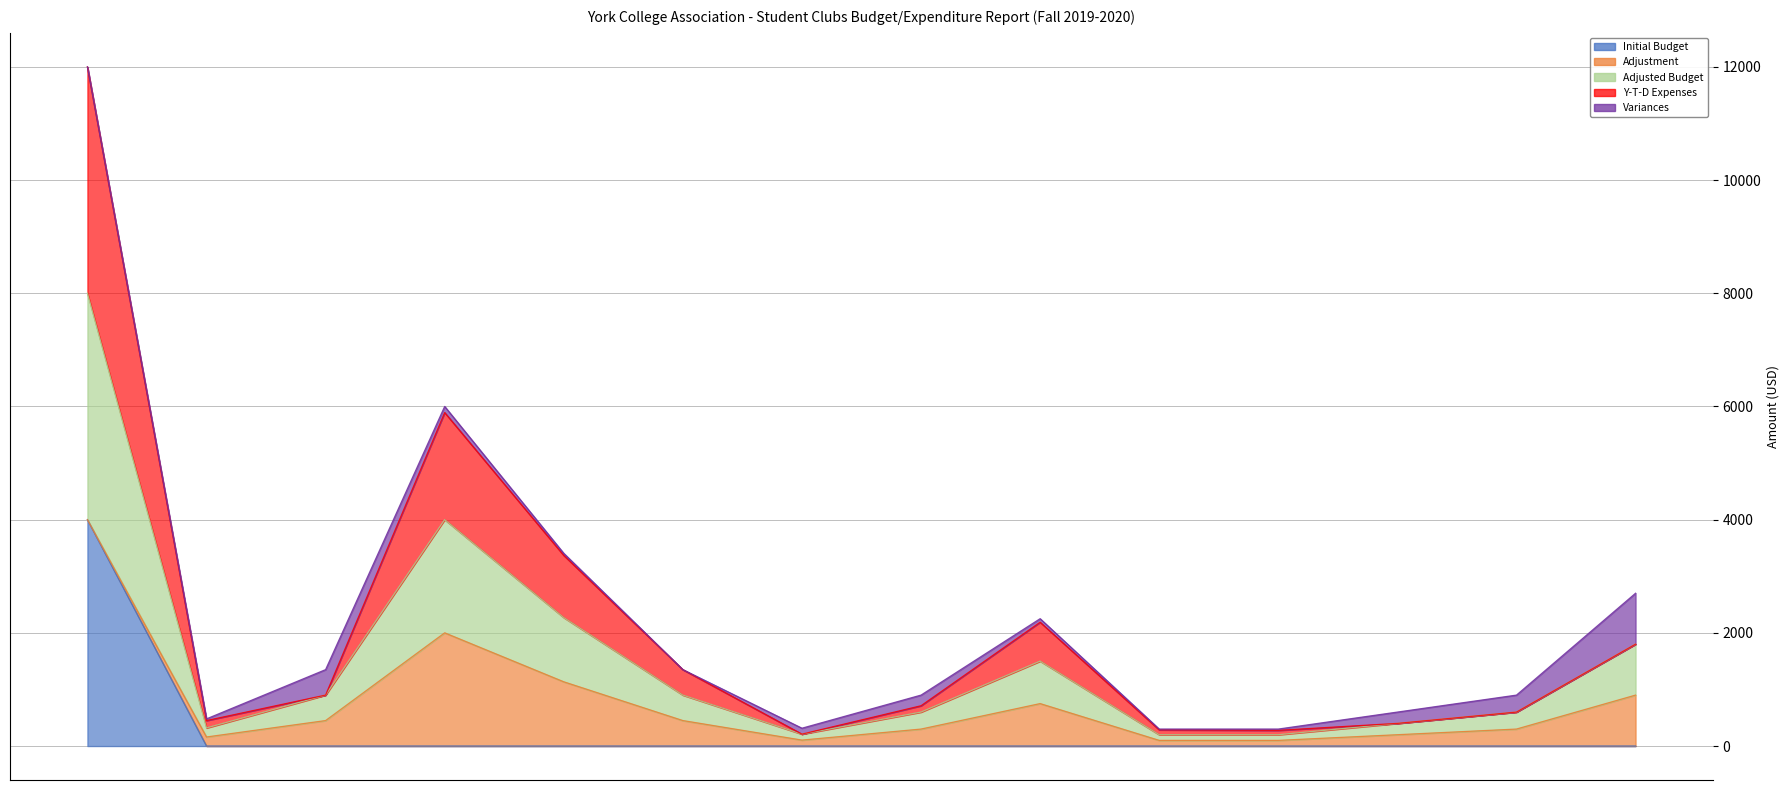

What is the sum of the Adjusted Budget values at Chemistry Club (12) and Red Shoes (Halloween Party)?

297.0